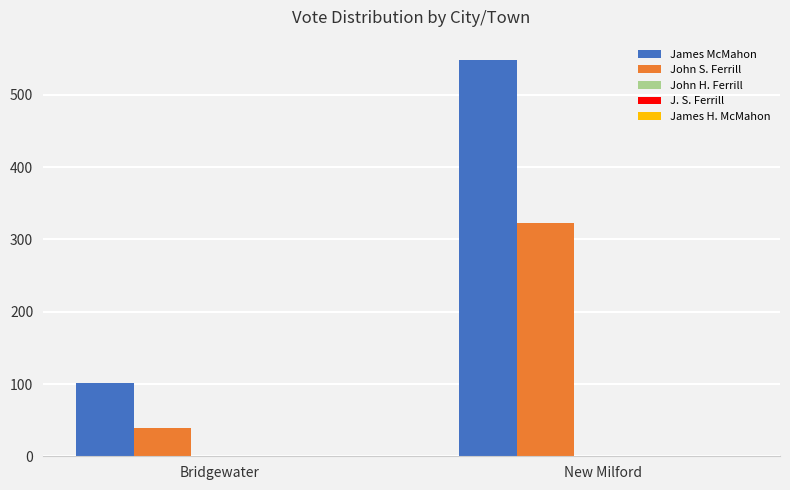

Is it true that John S. Ferrill equals 148 at New Milford?

False